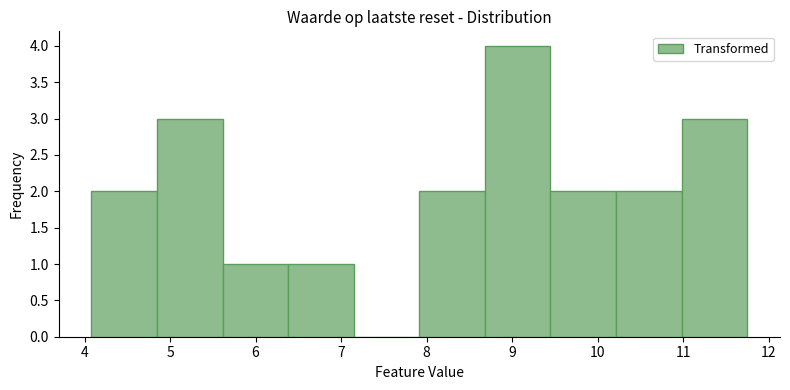

Which range on the x-axis has the tallest bar?

8.7 to 9.4